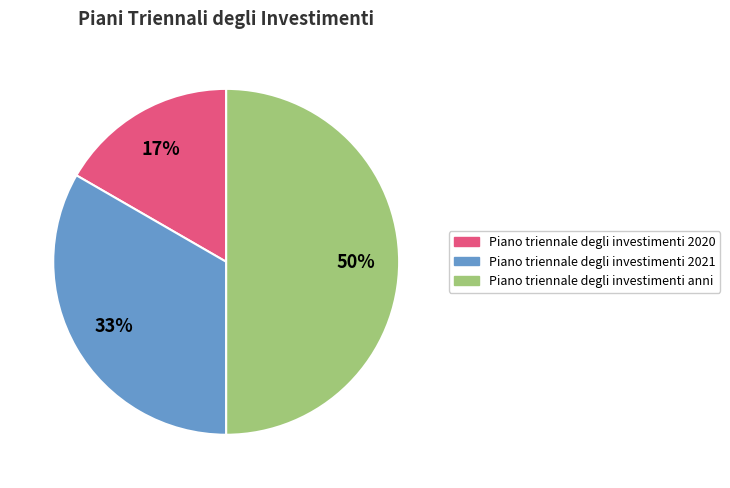

To the nearest percent, what is the difference between the Piano triennale degli investimenti 2021 and Piano triennale degli investimenti anni slice percentages?

17%